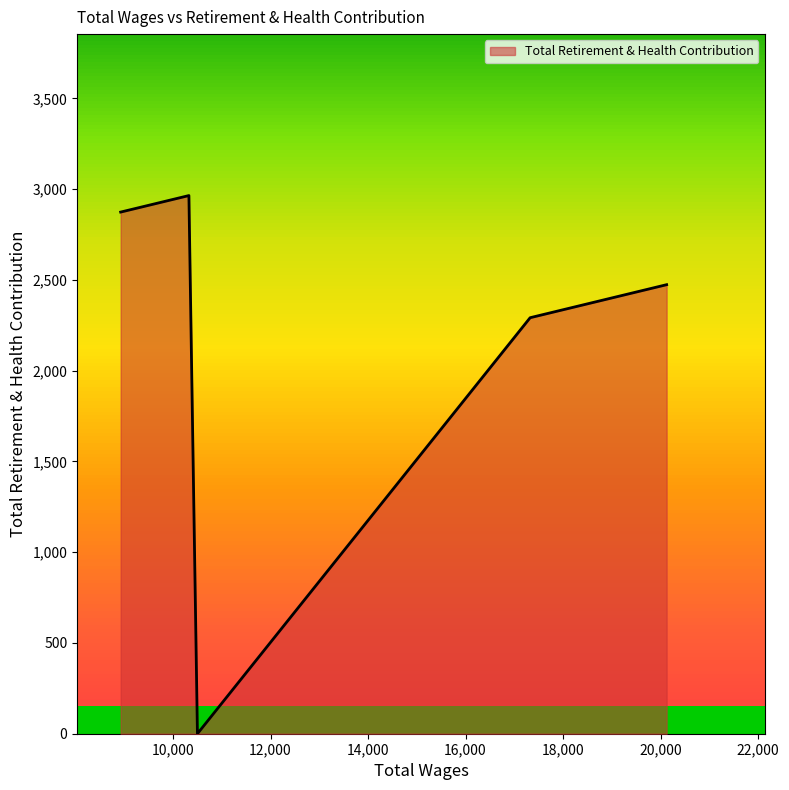

What is the difference between the maximum and minimum values?

2965